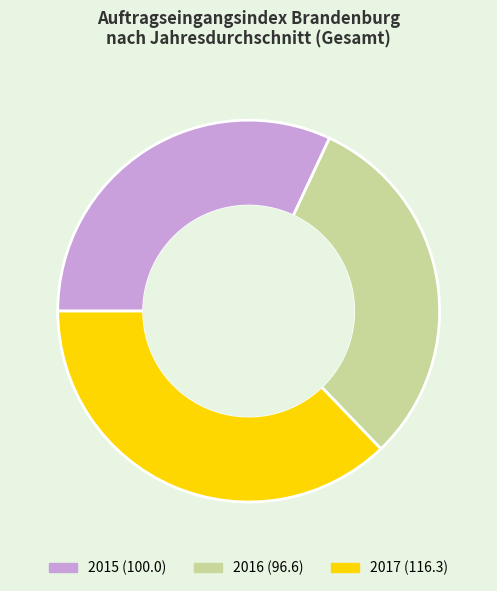

Is there a majority slice in this chart?

No